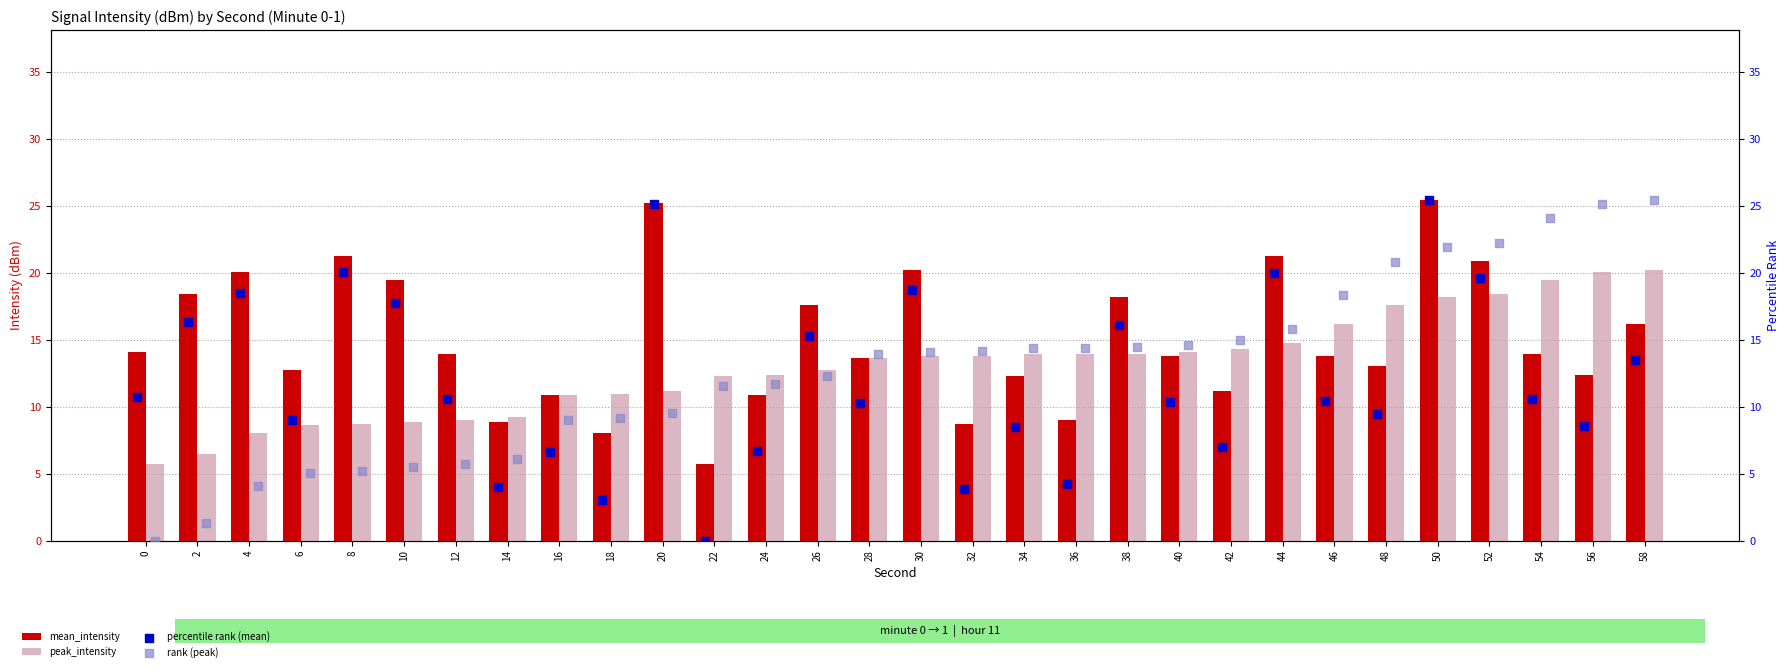

At which category is the sum across all series the highest?

50